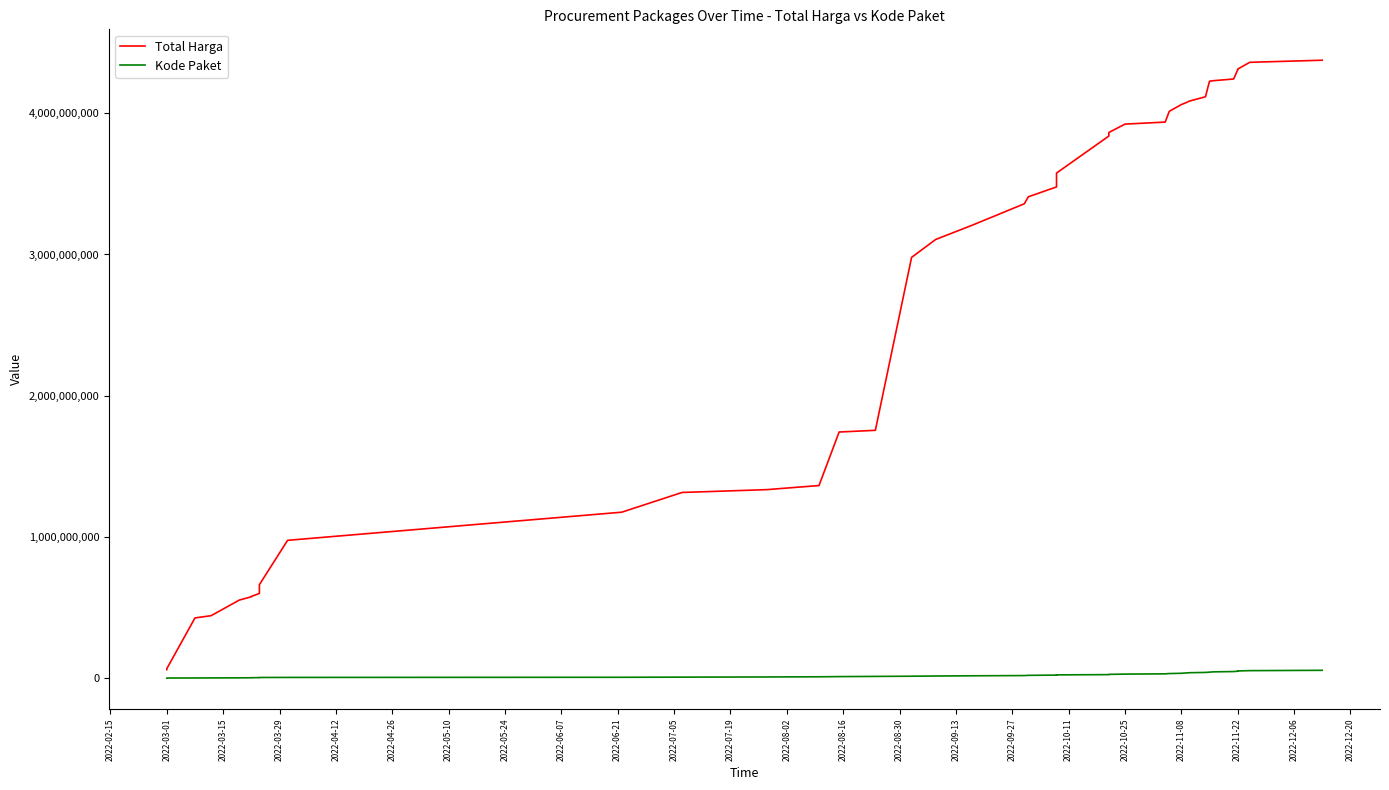

How many lines are shown in the chart?

2